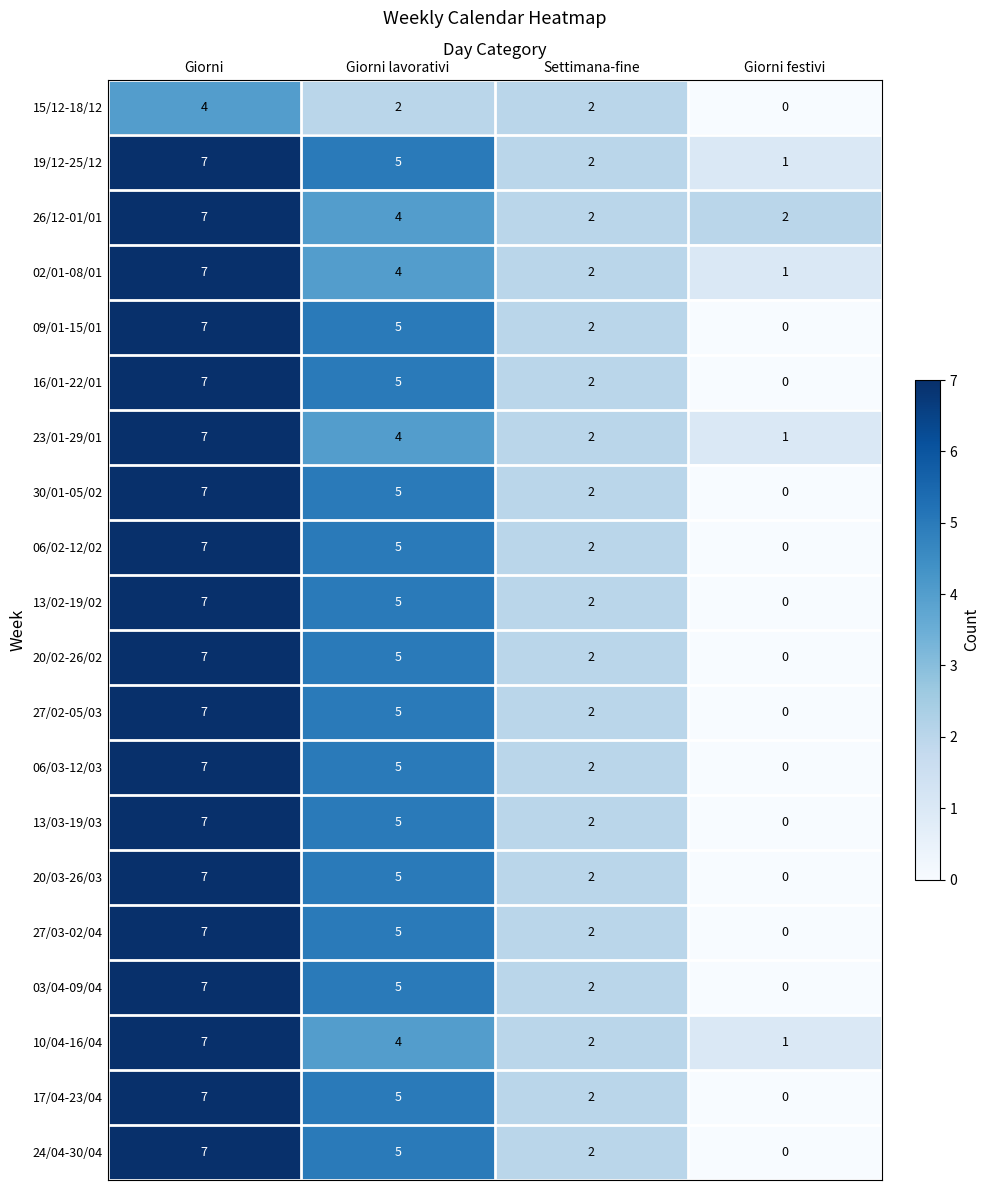

What is the difference between the second highest and second lowest values in the 19/12-25/12 series?

3